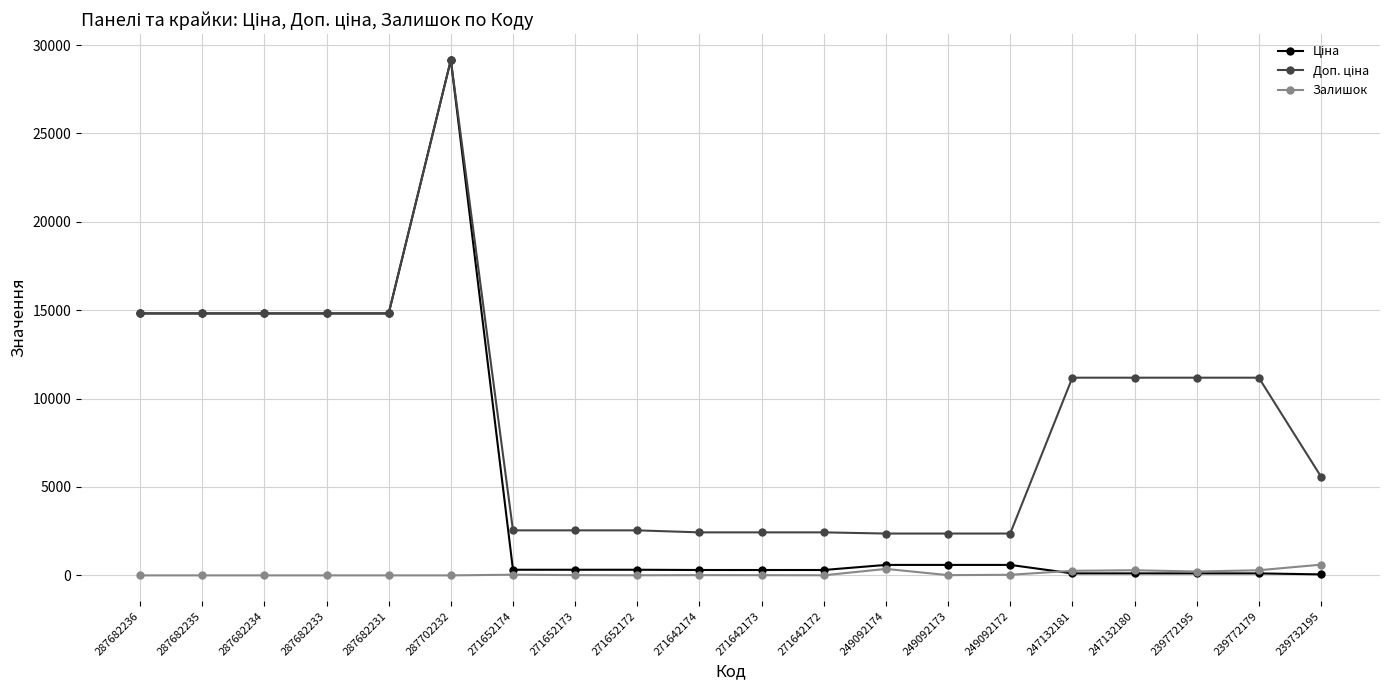

At which category is the sum across all series the highest?

287702232